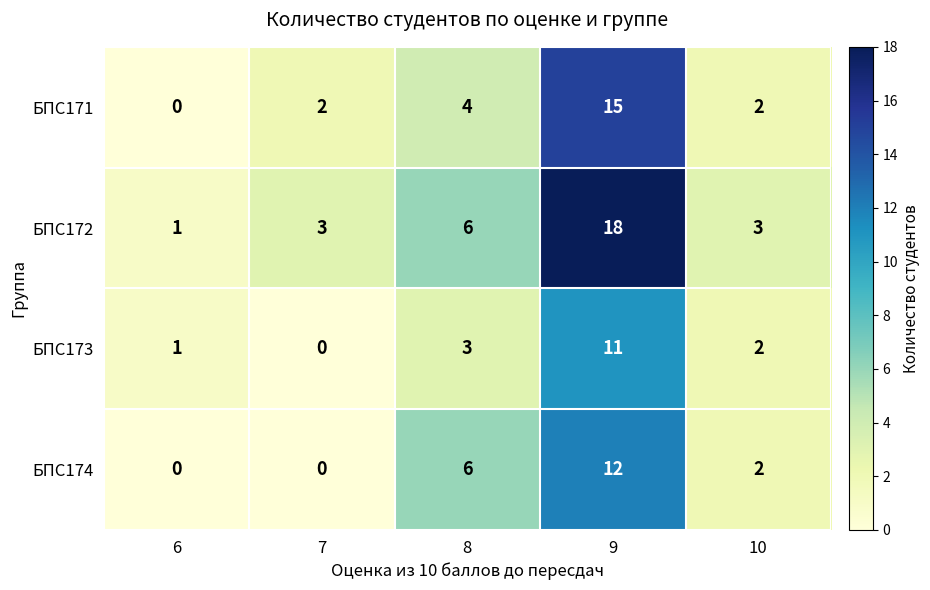

At which label does БПС171 reach its peak?

9